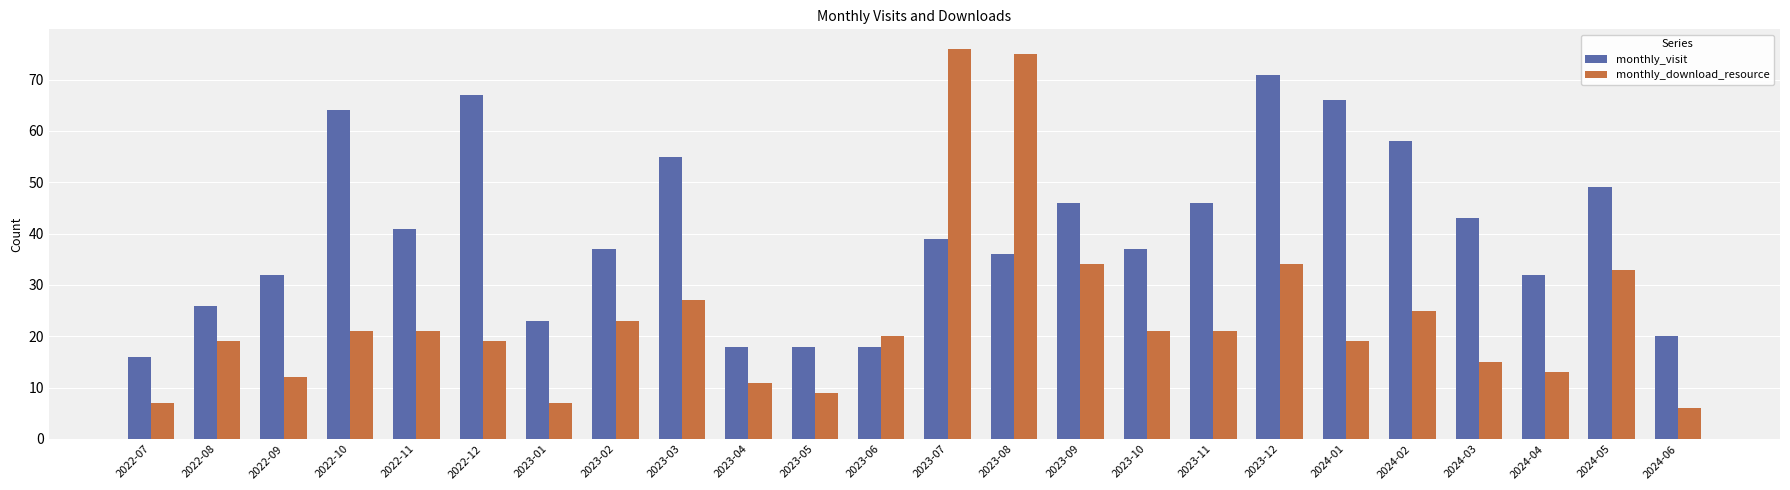

At which label does monthly_download_resource reach its peak?

2023-07